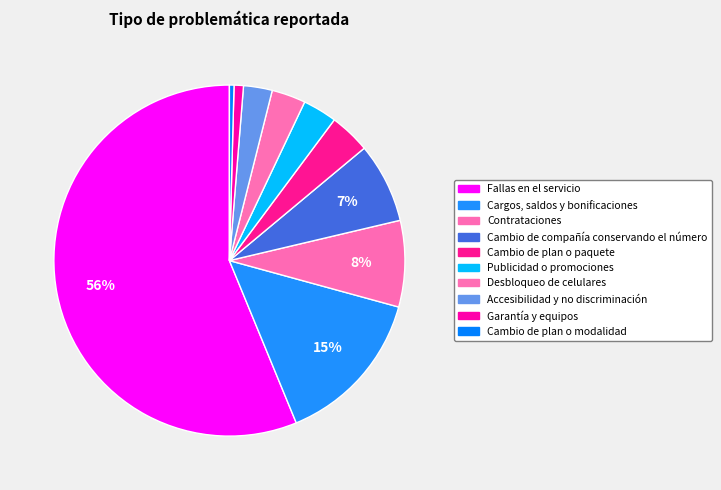

Is the sum of Contrataciones and Desbloqueo de celulares greater than half?

No